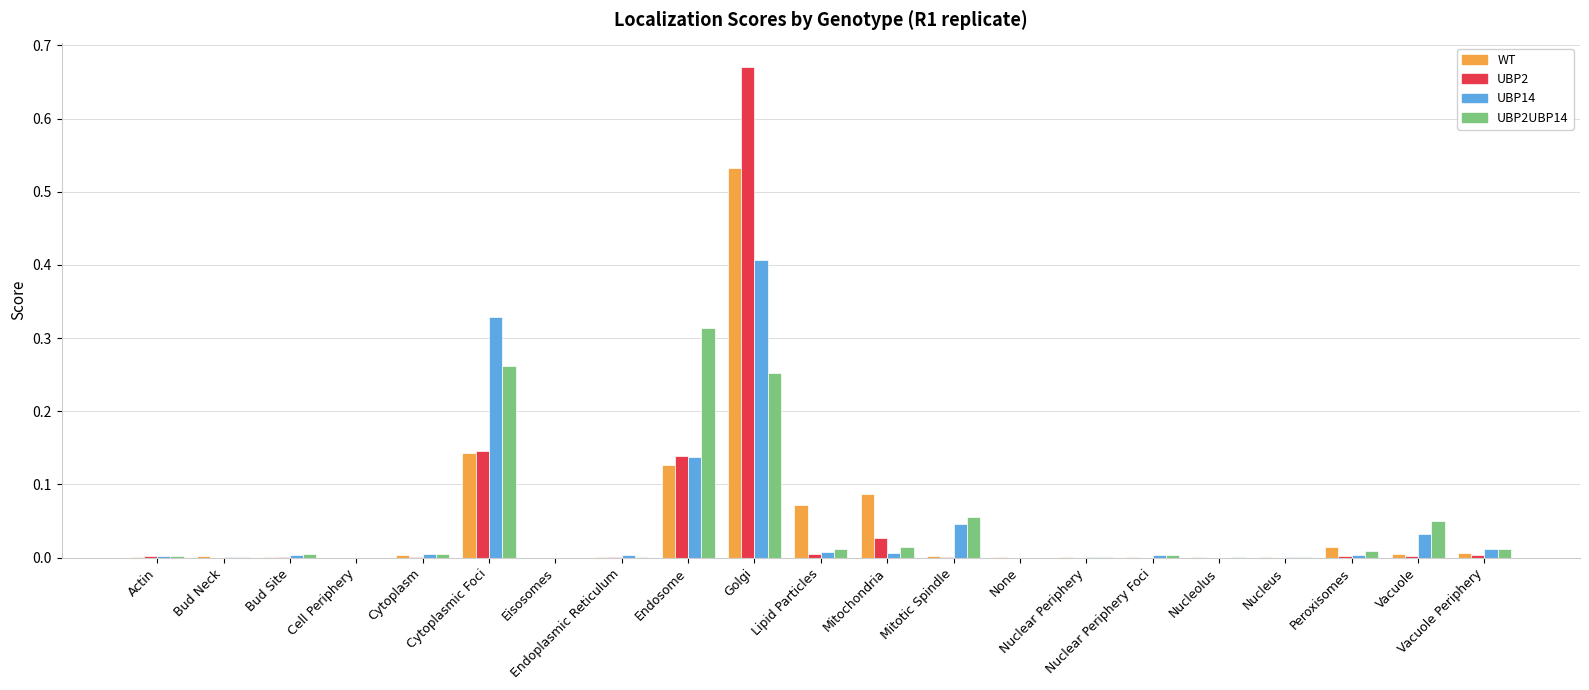

What is the sum of all UBP2 values?

1.0